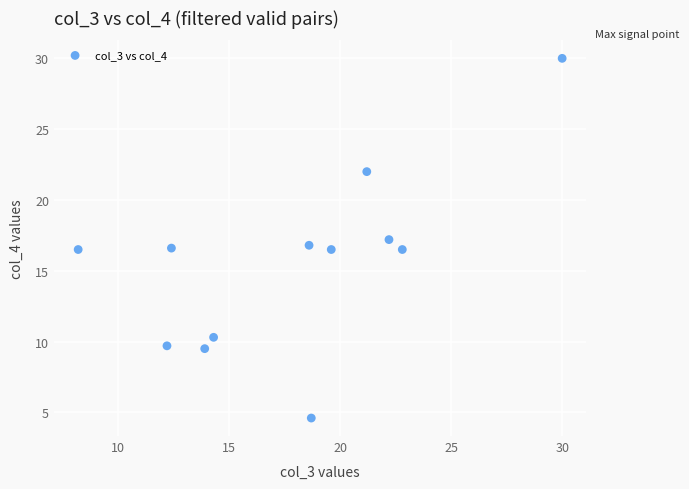

What is the range of Y values (max minus min)?

25.4